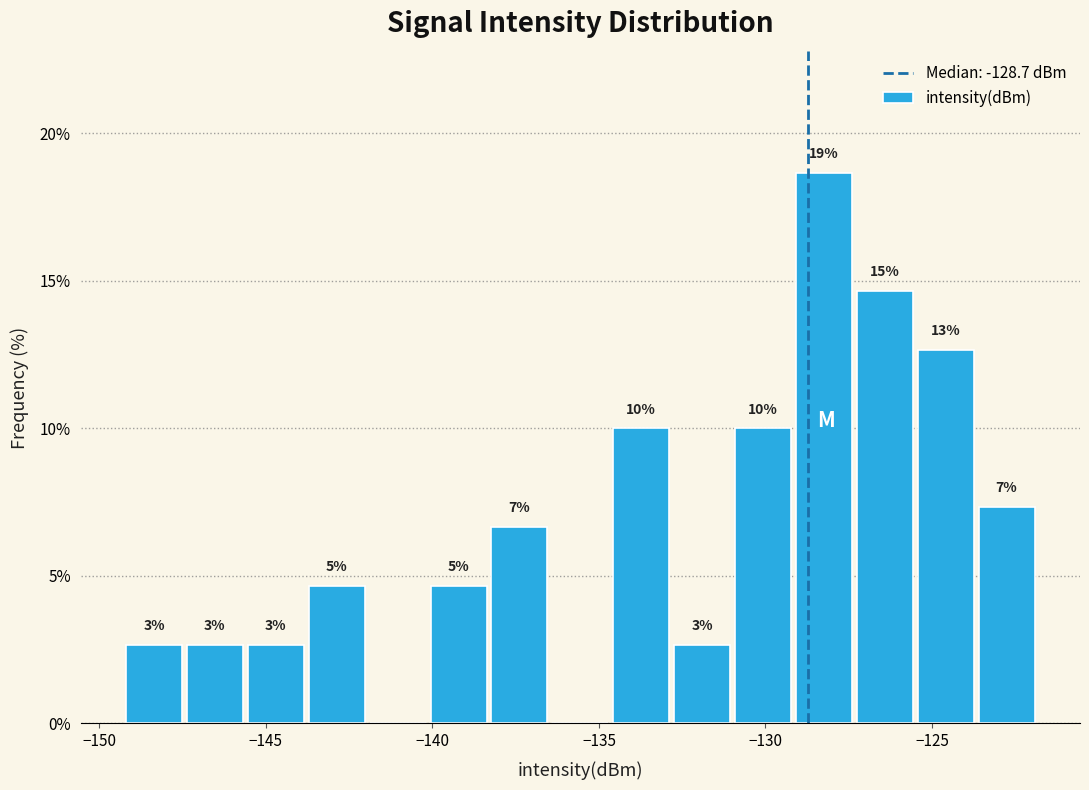

Read against the x-axis, roughly where is the centre of the tallest bar?

-128.0